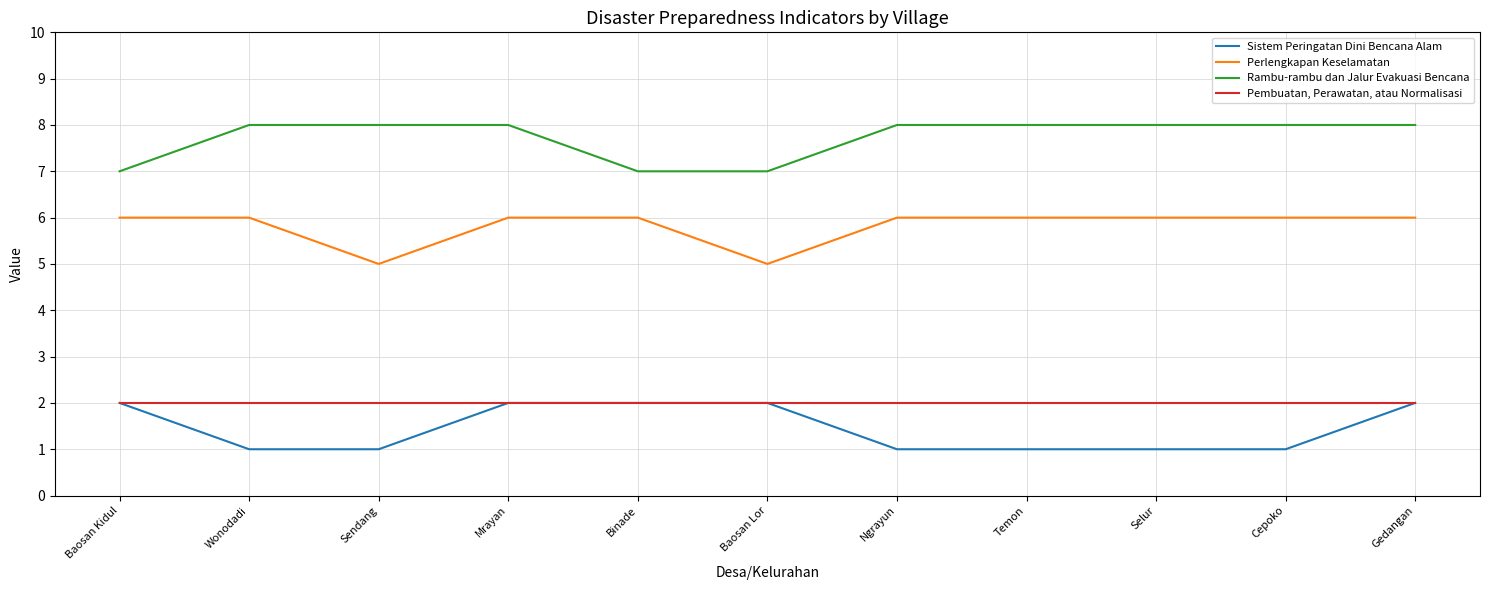

What is the maximum value for Perlengkapan Keselamatan?

6